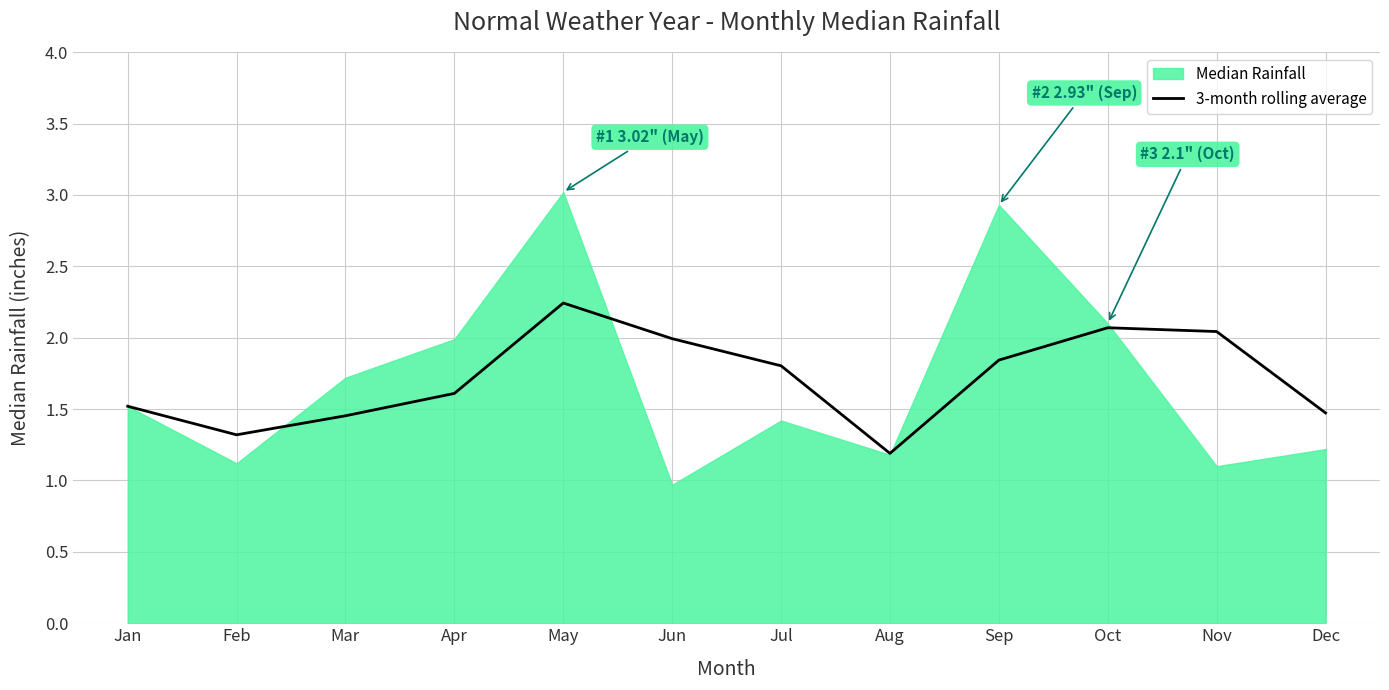

Reading left to right, list all the values displayed in this chart.

Jan=1.5	Feb=1.3	Mar=1.5	Apr=1.6	May=2.2	Jun=2.0	Jul=1.8	Aug=1.2	Sep=1.8	Oct=2.1	Nov=2.0	Dec=1.5